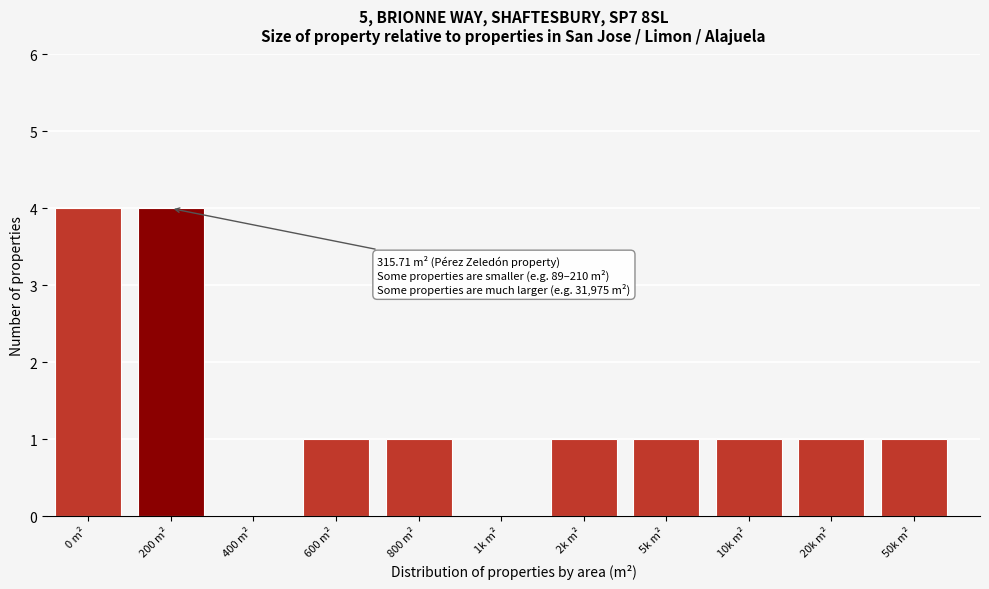

Reading right to left, extract all data points from this chart.

50k m²=1	20k m²=1	10k m²=1	5k m²=1	2k m²=1	1k m²=0	800 m²=1	600 m²=1	400 m²=0	200 m²=4	0 m²=4